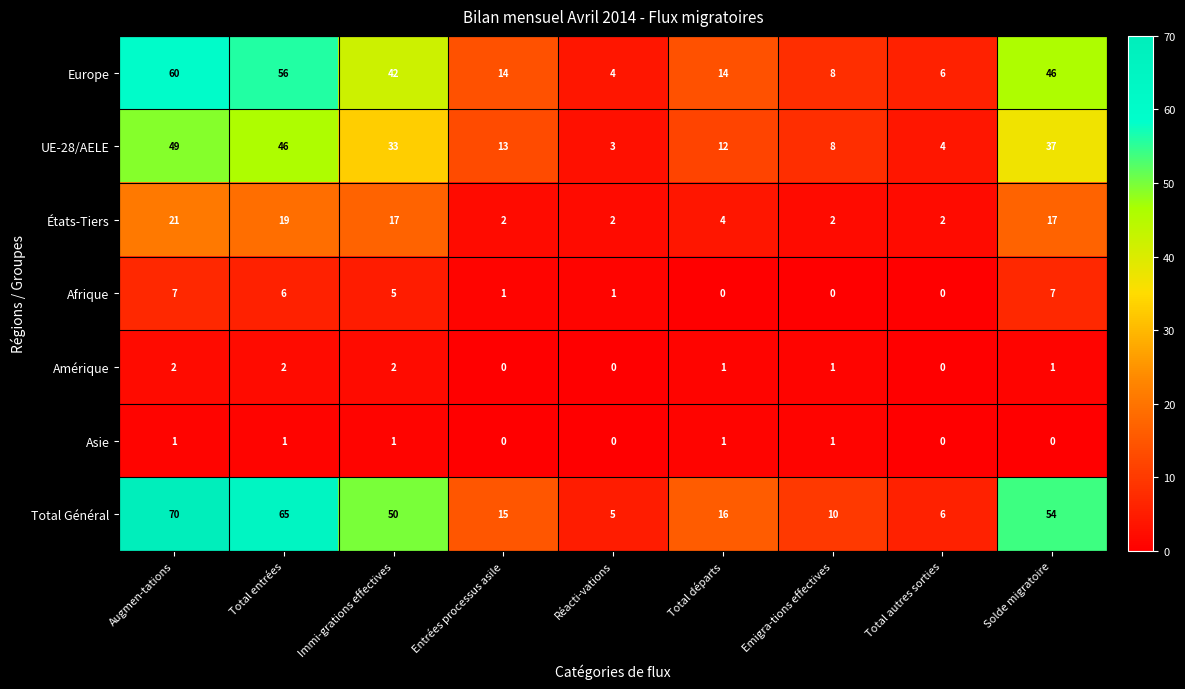

Is it true that Amérique equals -1 at Total autres sorties?

False